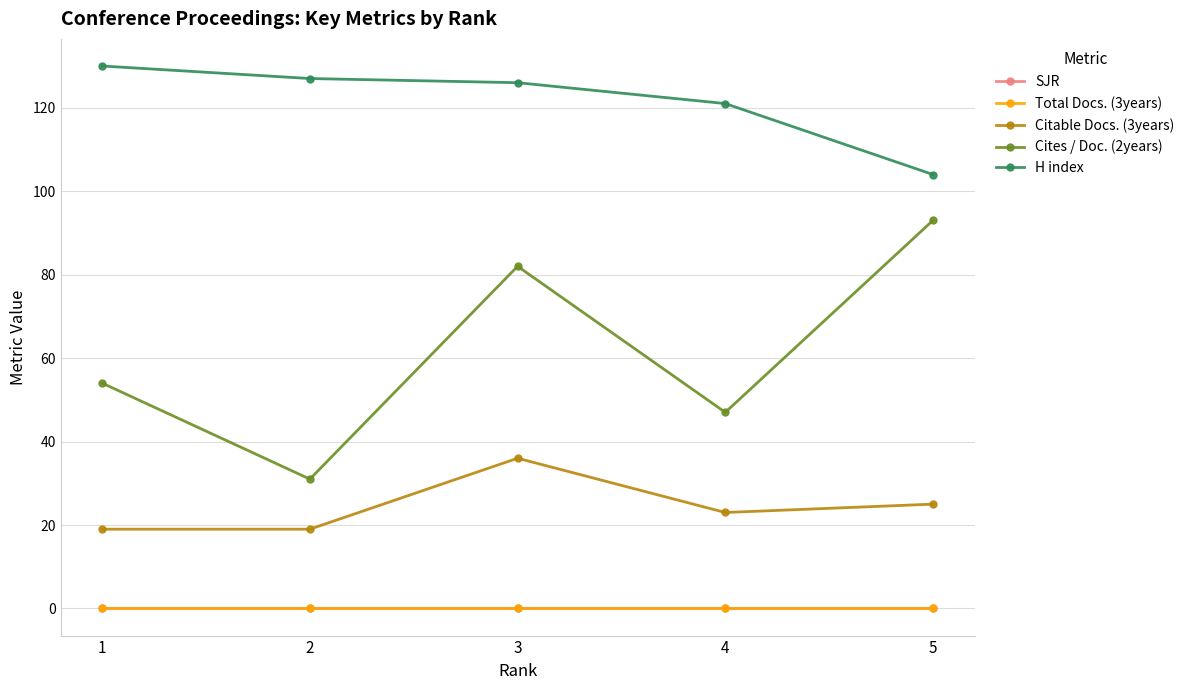

Is this an area chart (filled region under the line)?

No